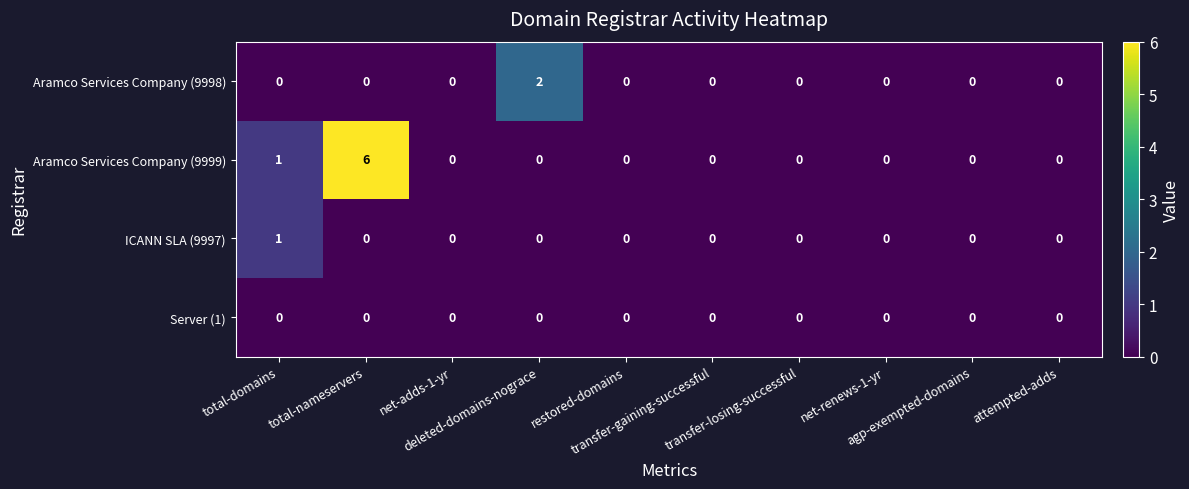

Which series has the widest spread of values?

Aramco Services Company (9999)